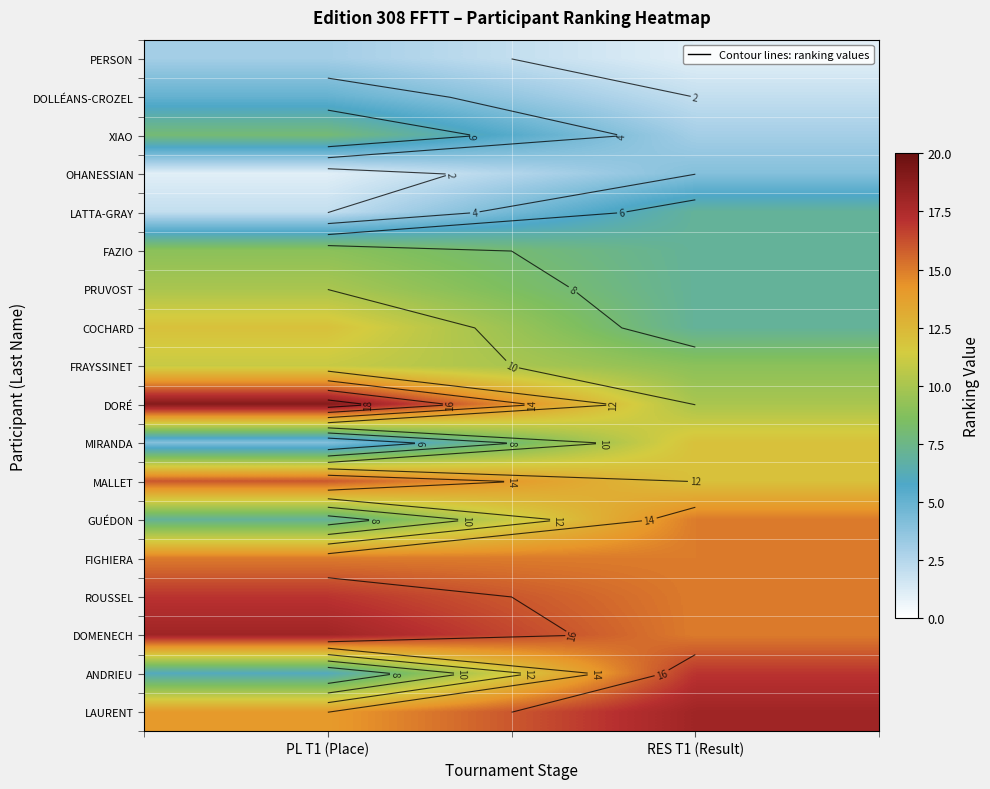

How many data points in COCHARD are less than 12?

1